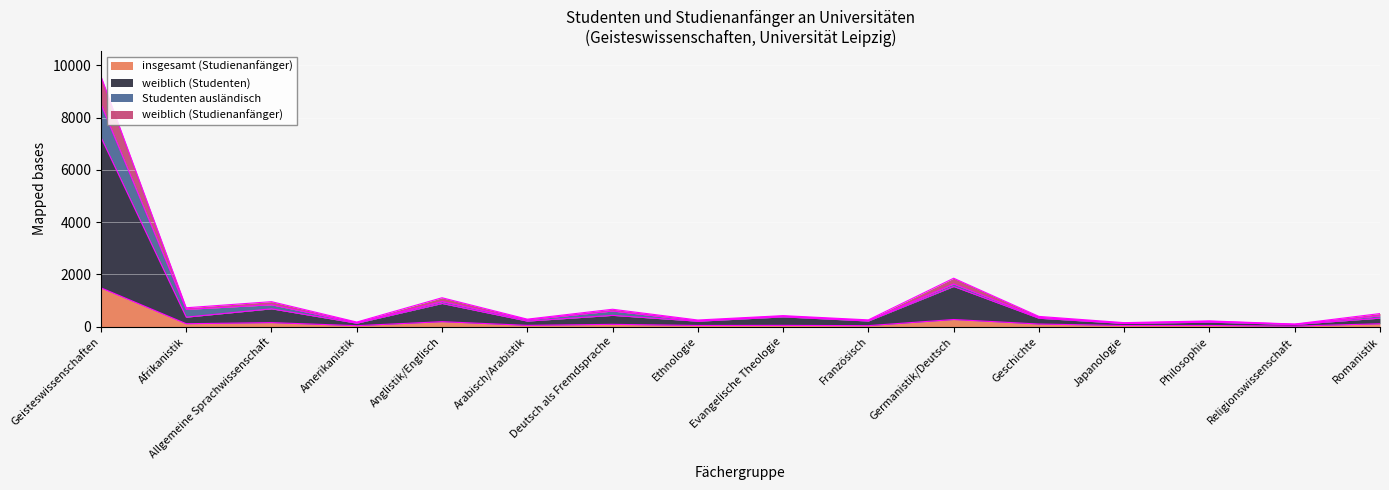

Where does the weiblich (Studienanfänger) series first go above 417?

Geisteswissenschaften